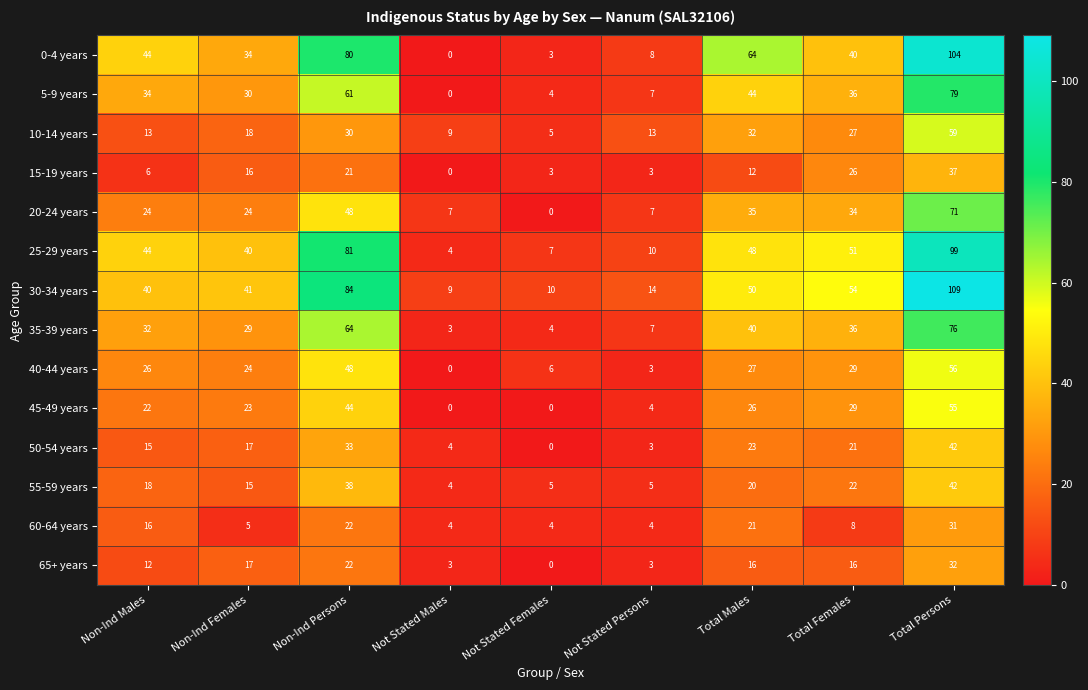

At which category is the sum across all series the highest?

Total Persons